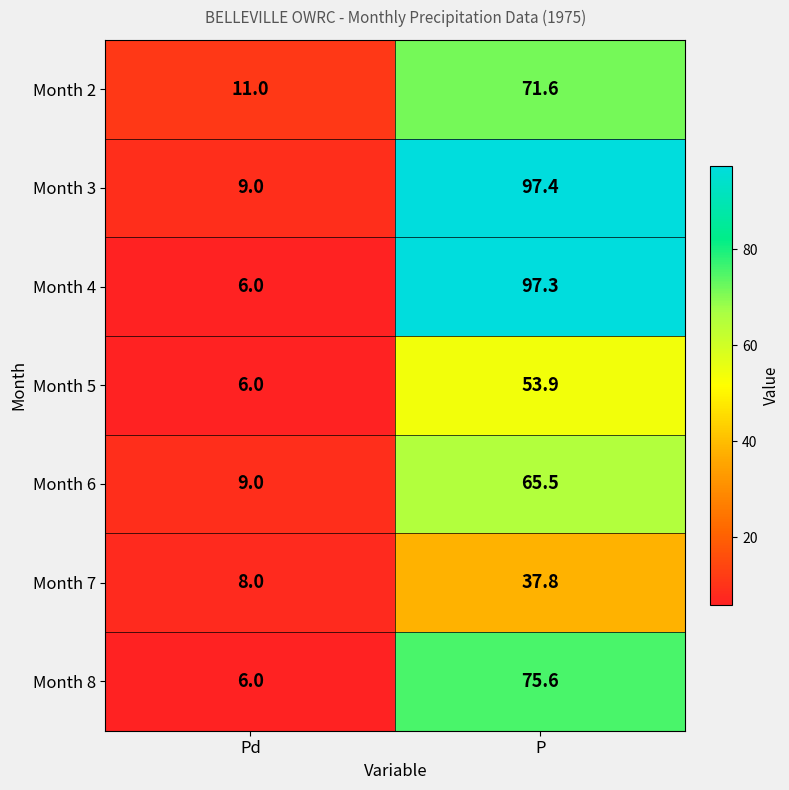

At how many categories does at least one series exceed 74?

1